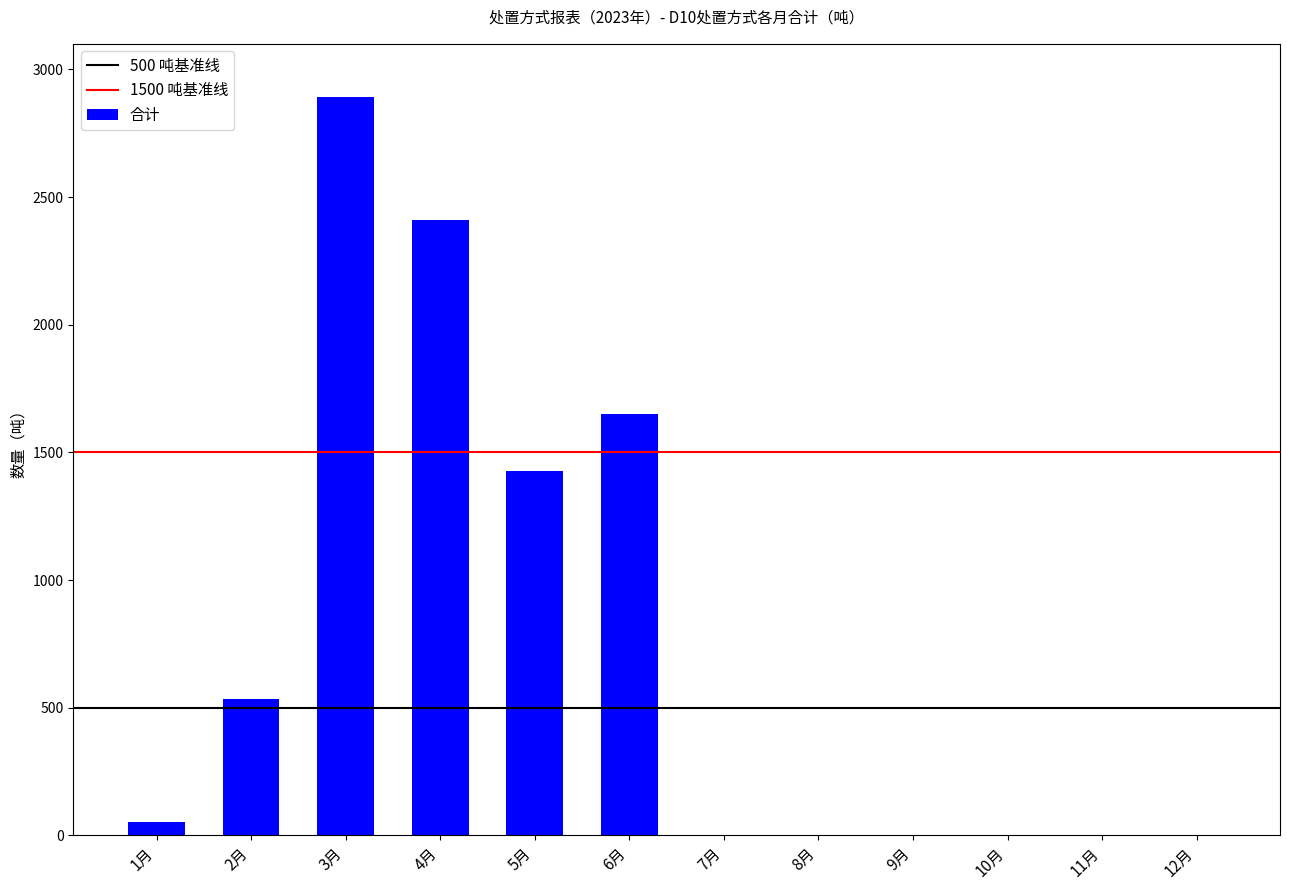

What is the sum of the values at 2月 and 5月?

1960.7